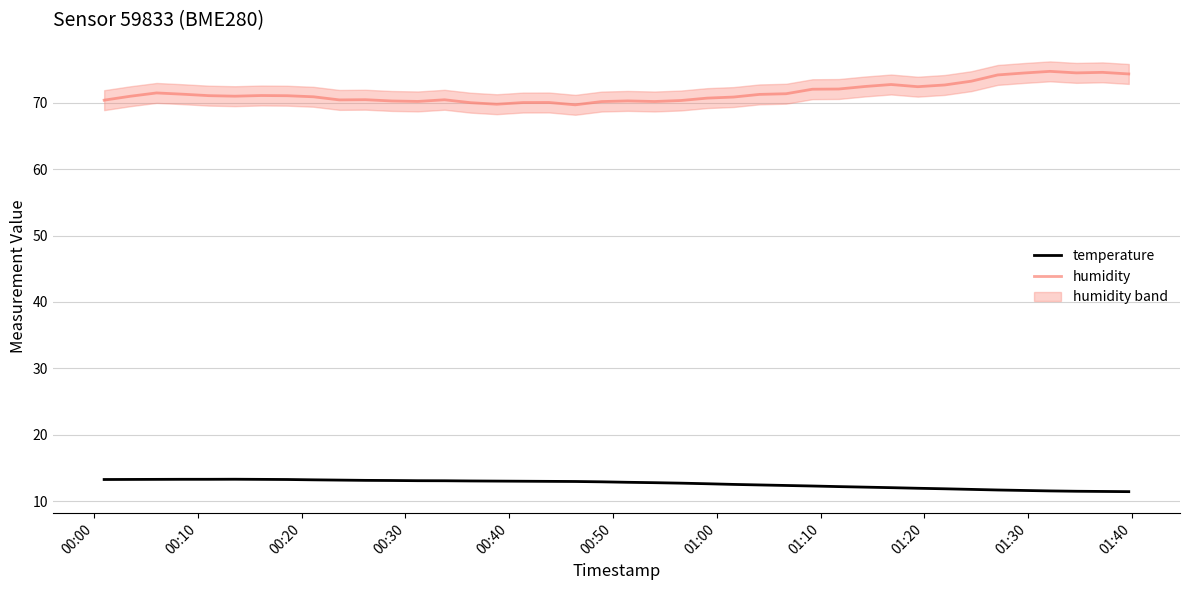

True or false: temperature and humidity cross at least once.

False